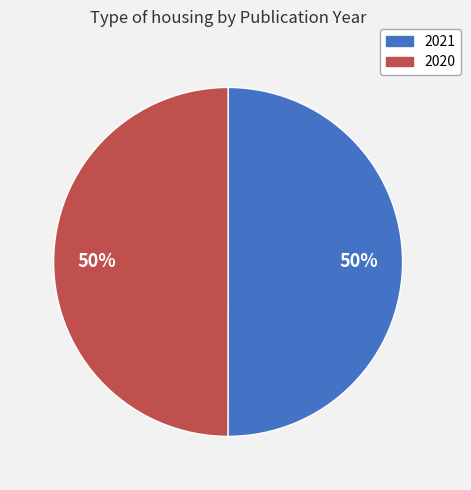

Is it true that 2020 is 50% of the pie?

True